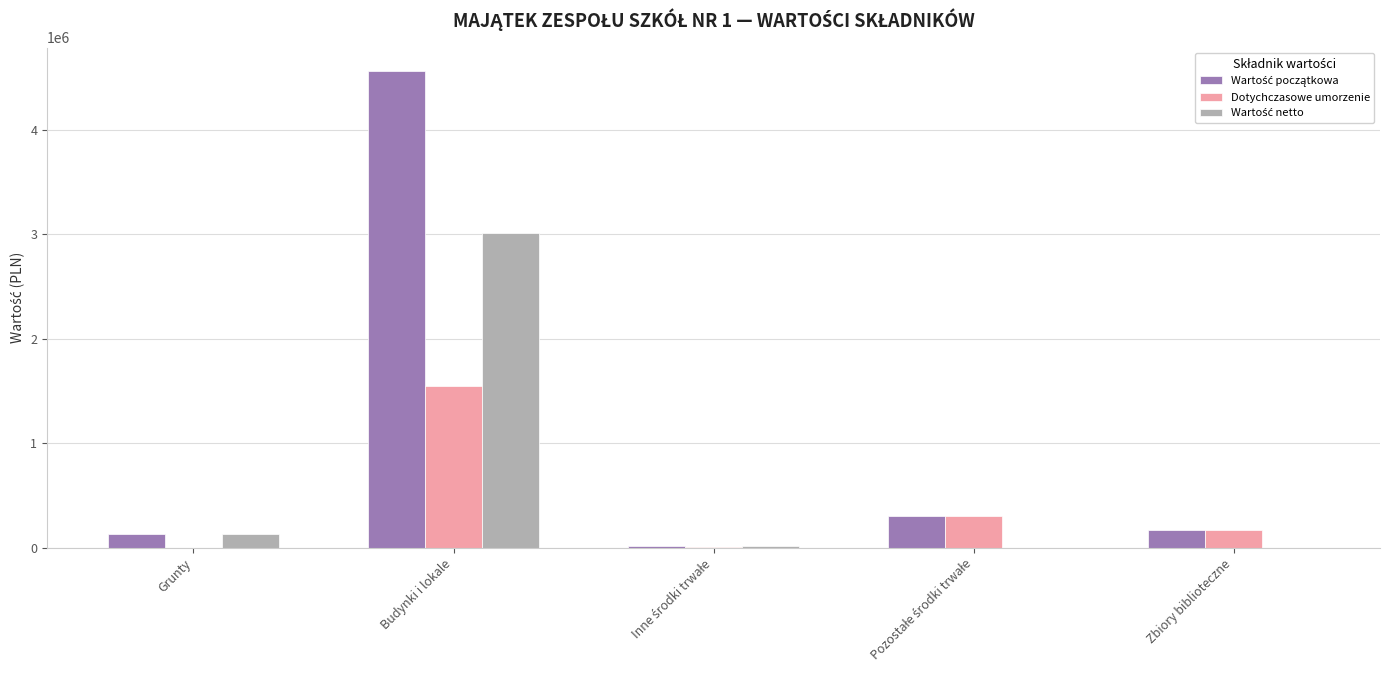

How many series are shown in this chart?

3